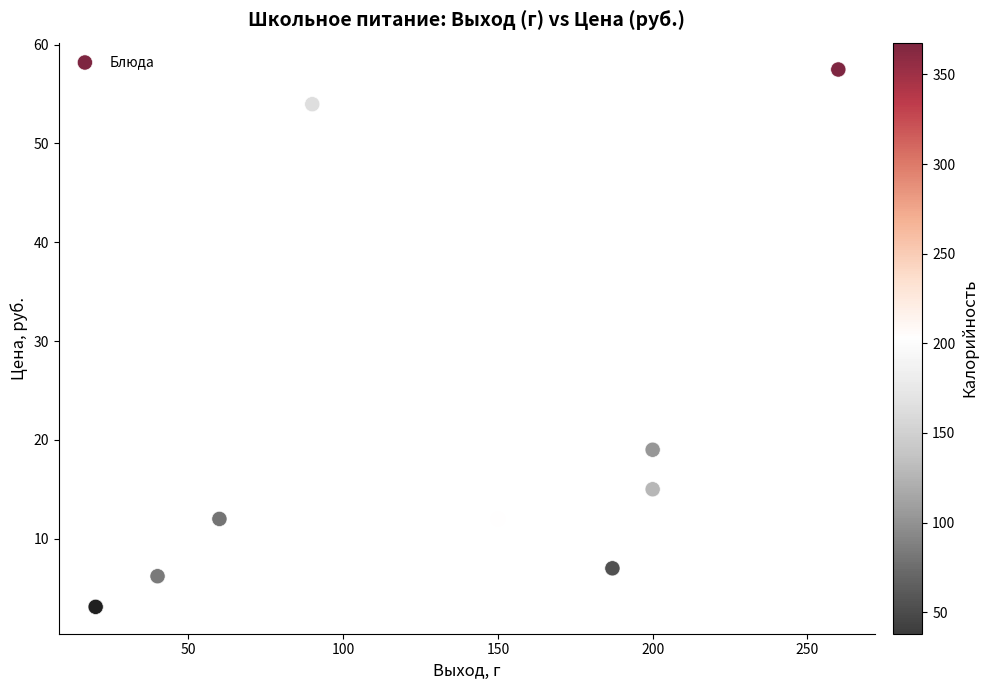

What Y value in the scatter plot is closest to 30?

19.0